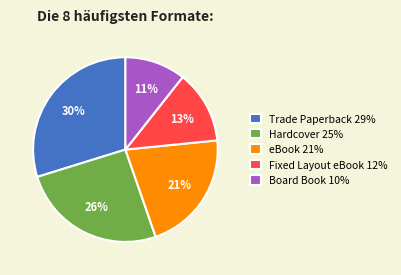

To the nearest percent, what portion does Hardcover represent?

26%